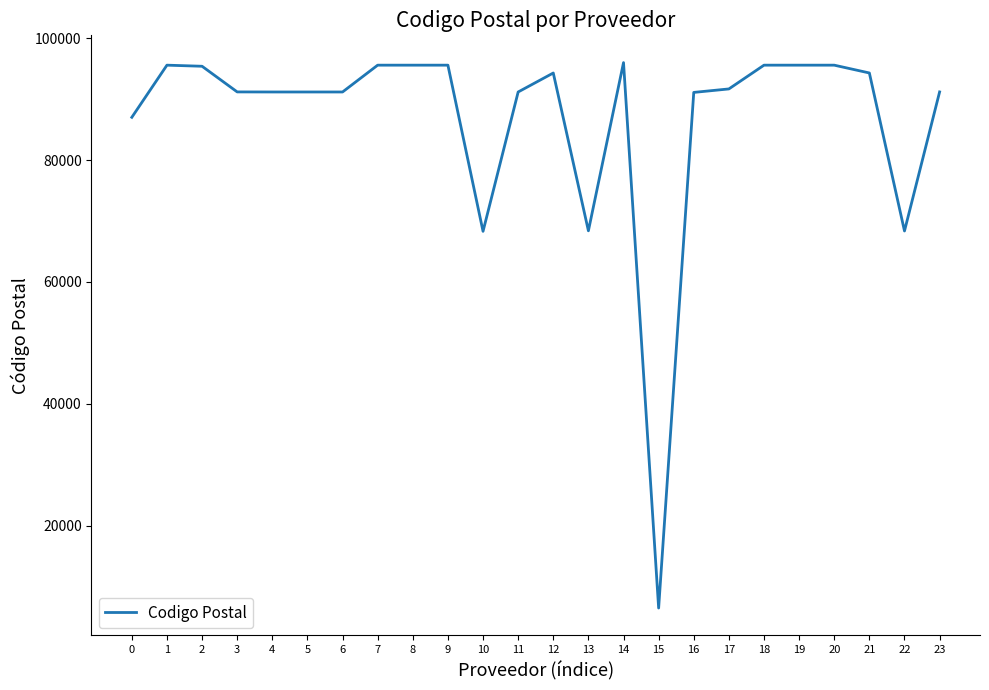

What is the approximate value at 21?

94299